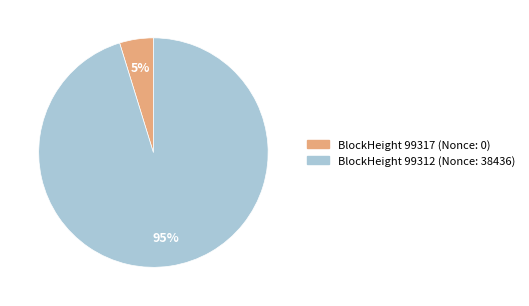

Rank the categories by value from lowest to highest.

BlockHeight 99317 (Nonce: 0), BlockHeight 99312 (Nonce: 38436)